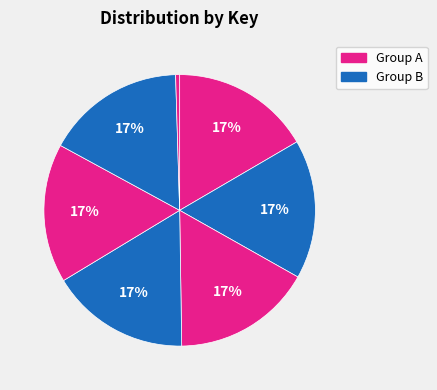

Which category has the smallest portion of the pie?

7